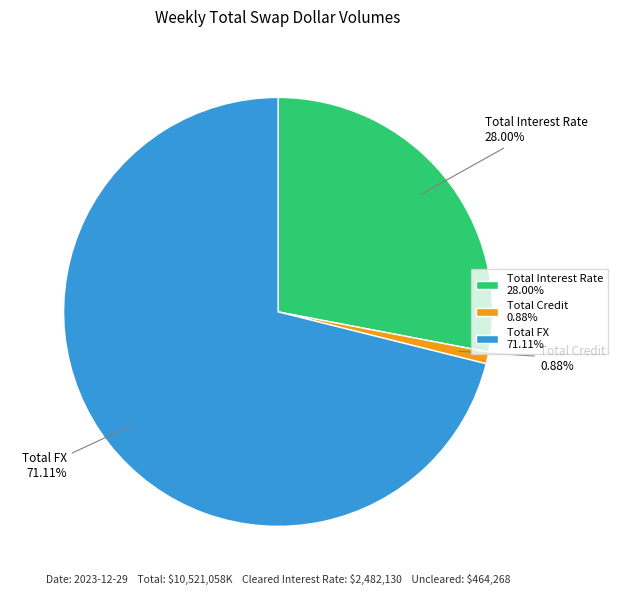

How many segments does this pie chart have?

3